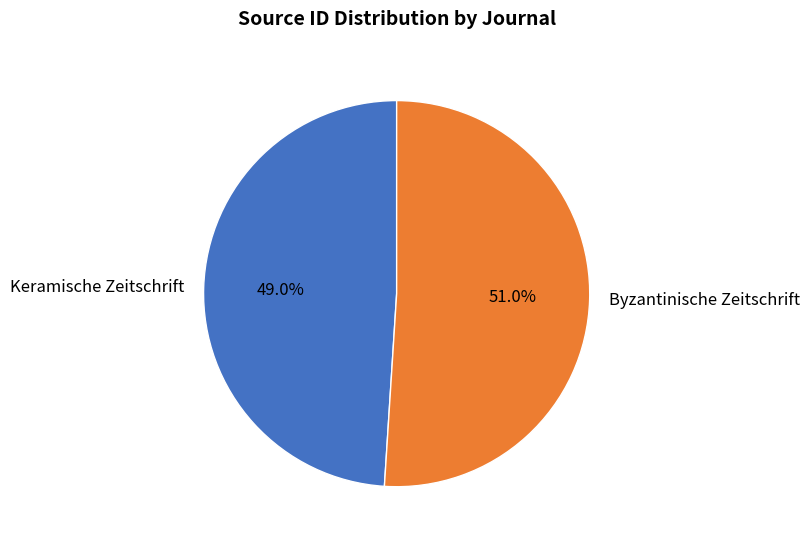

To the nearest percent, what is the average slice percentage?

50%